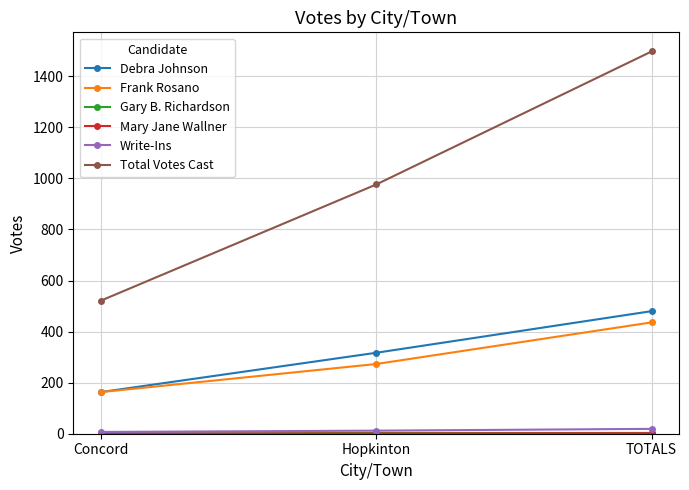

How many Total Votes Cast values are between 521 and 1497?

3